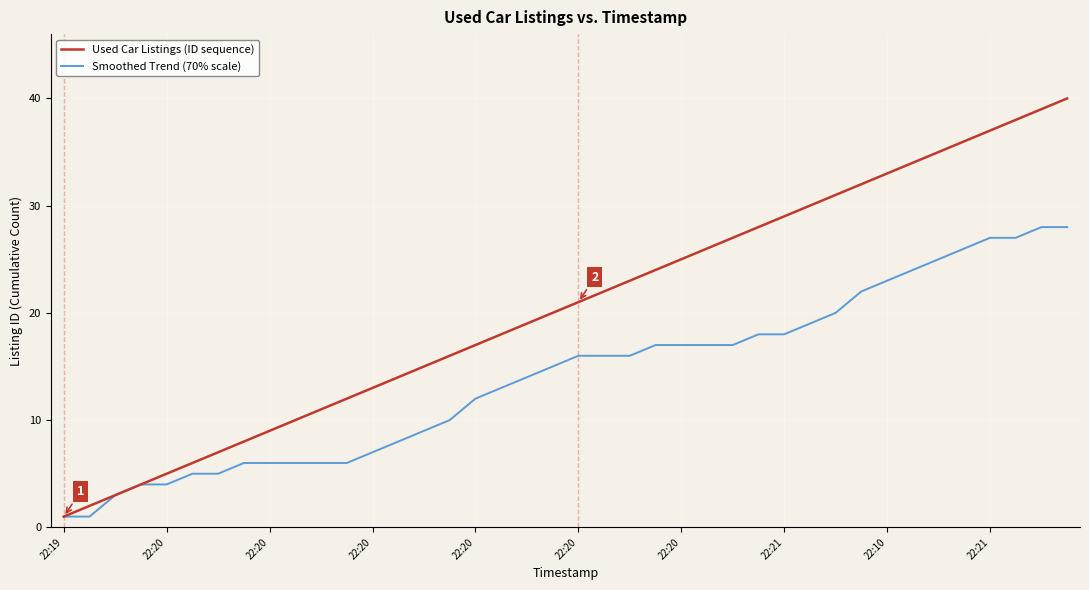

Which series has the largest range (max minus min)?

Used Car Listings (ID sequence)